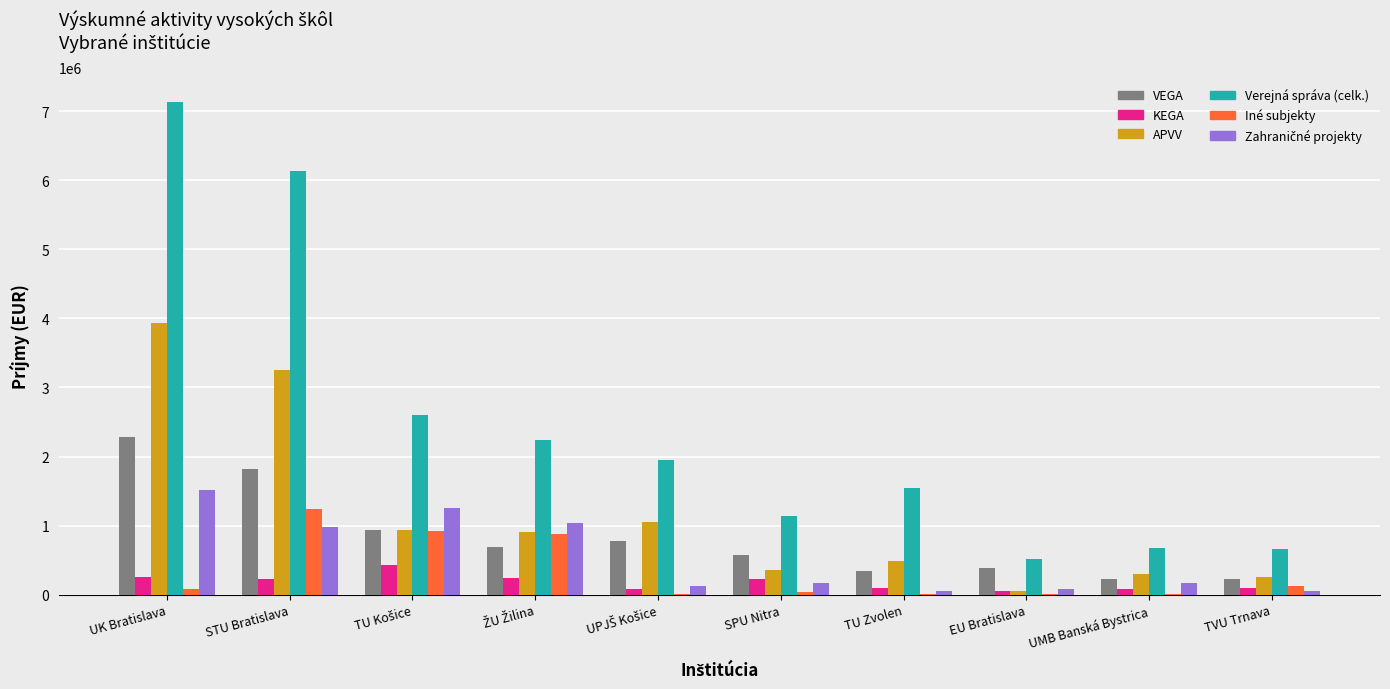

Is it true that VEGA equals 391356 at EU Bratislava?

True